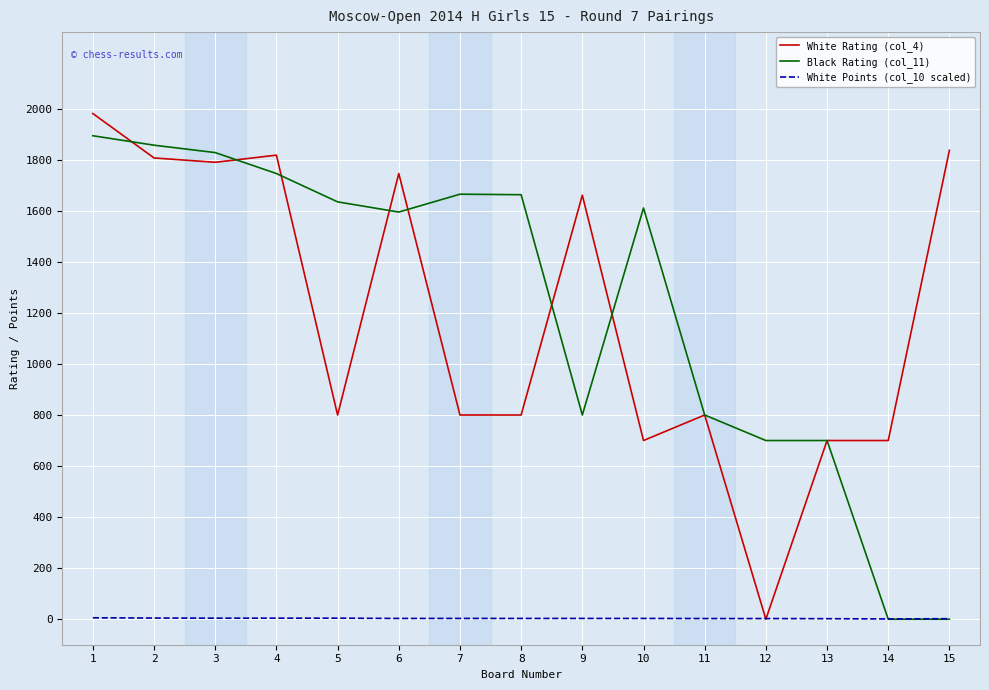

At which label does White Points (col_10 scaled) first exceed 3?

1